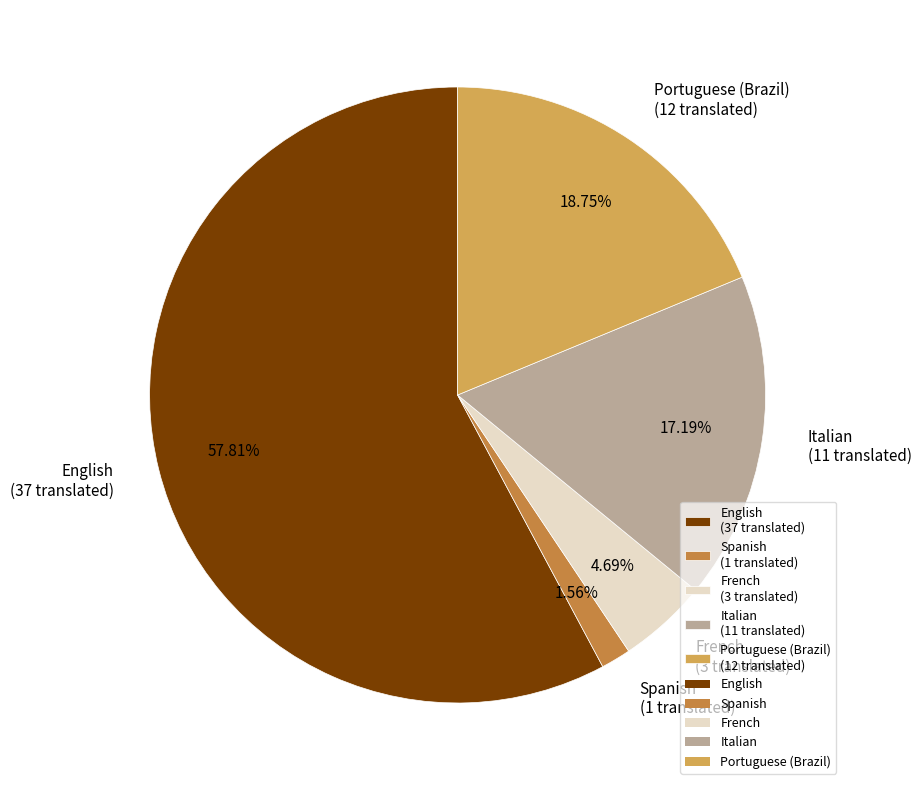

Does French represent more than half of the total?

No